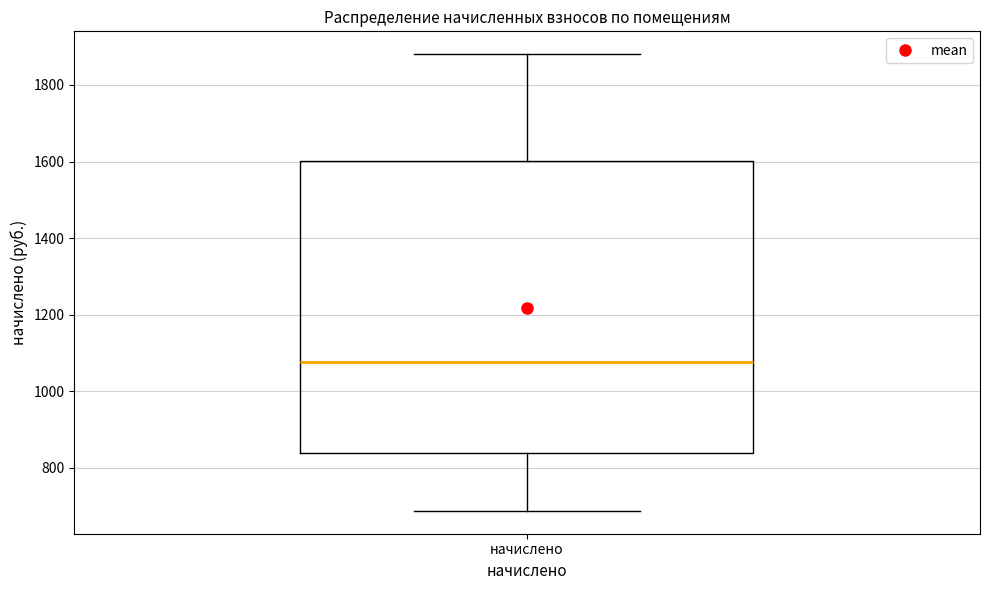

Read this box plot against the y-axis: the position of the median line, the range covered by the box, and the ends of both whiskers. The values are not printed on the chart, so give them approximately, as read against the axis.

median 1080, box 840 to 1600, whiskers 680 to 1880